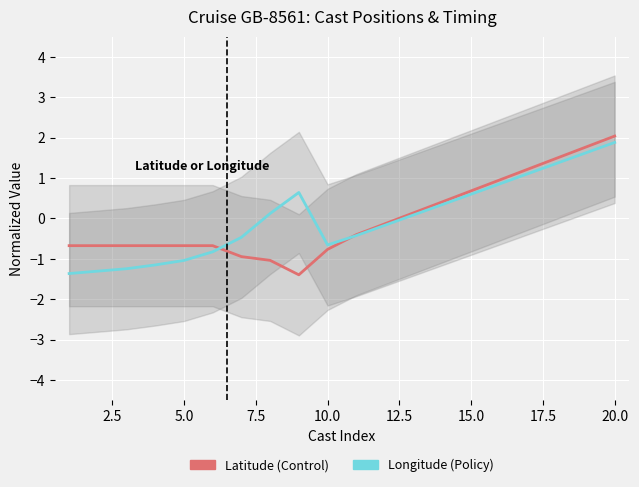

What is the difference between the maximum and minimum values in the Latitude (Control) series?

3.4